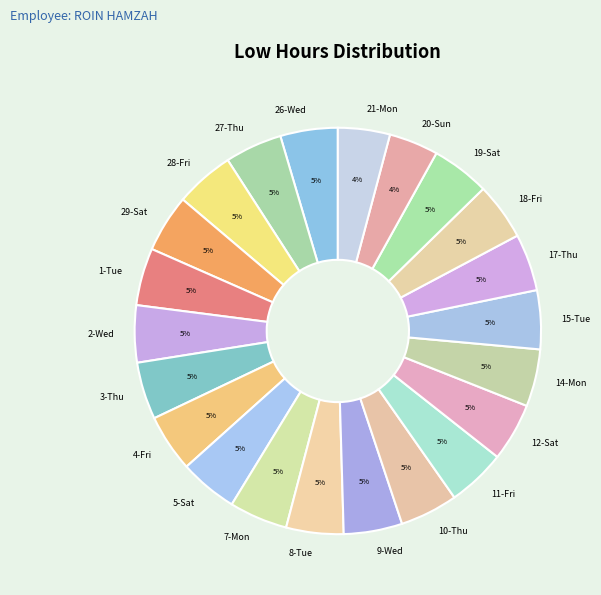

Is the sum of 28-Fri and 12-Sat greater than half?

No